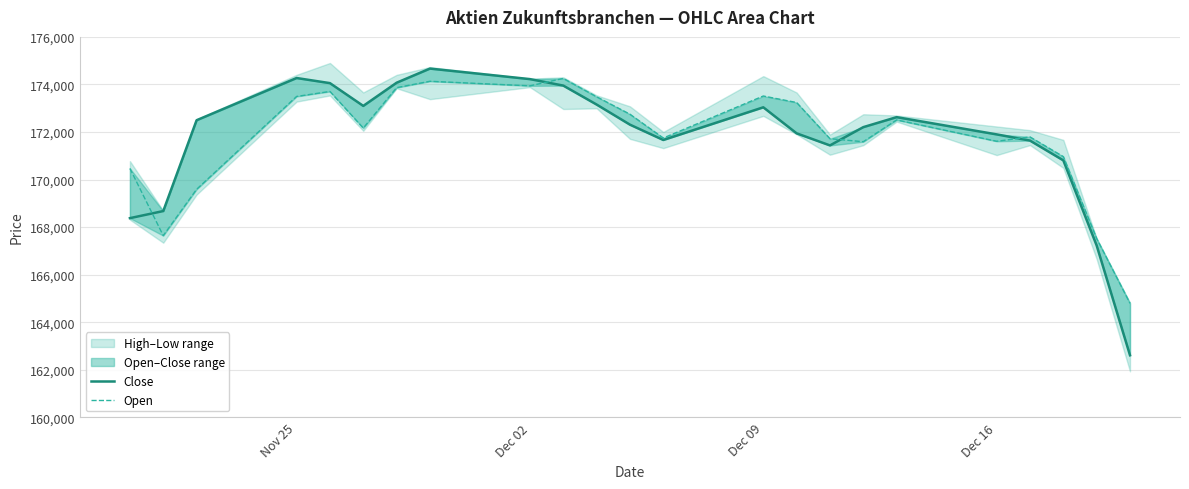

Reading left to right, transcribe all the data shown in this chart.

Close: 168376	168674	172494	174270	174055	173097	174072	174667	174224	173951	173154	172308	171664	173038	171943	171435	172204	172624	171899	171638	170806	167225	162609
Open: 170466	167641	169588	173495	173705	172165	173865	174133	173941	174253	173481	172747	171746	173513	173239	171717	171591	172507	171610	171792	170964	167519	164794